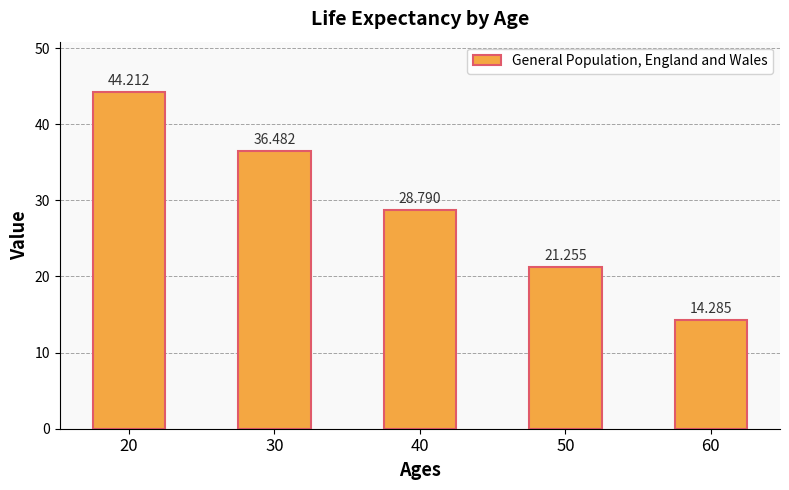

List the labels in order of value, smallest first.

60, 50, 40, 30, 20